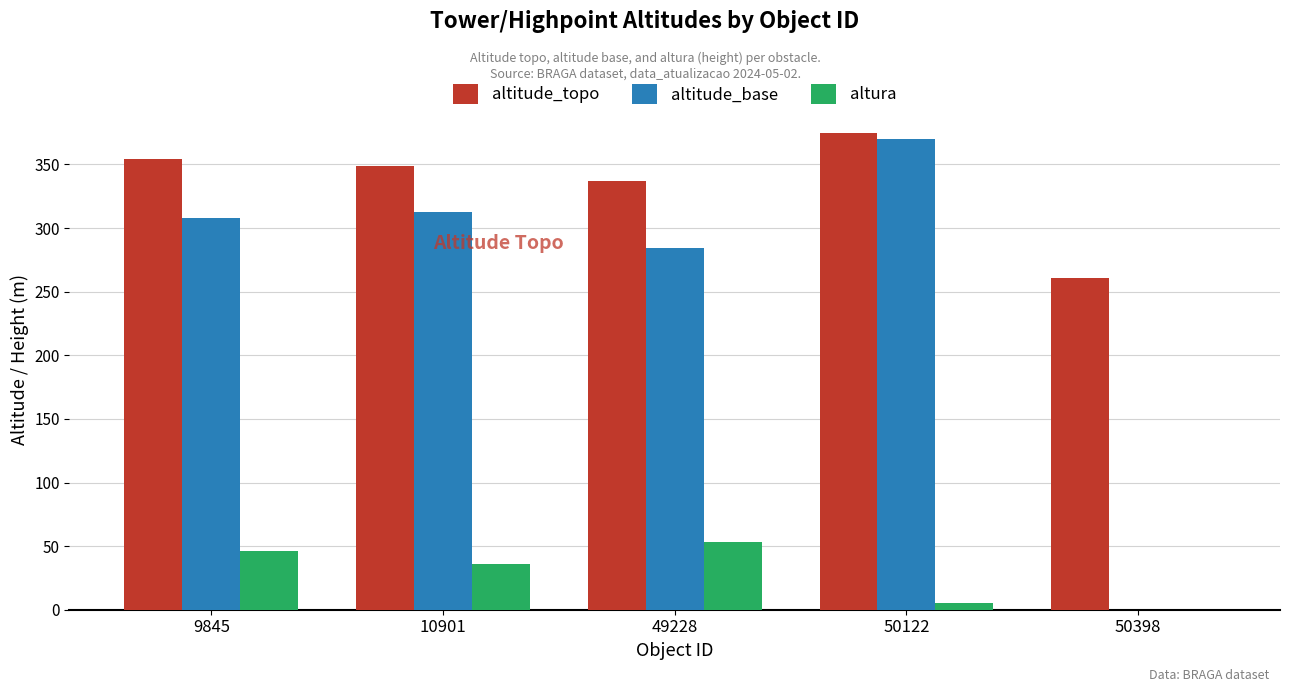

Reading left to right, what are all the values shown in this chart?

altitude_topo: 354	349	337	375	261
altitude_base: 308	313	284	370	0
altura: 46	36	53	5	0